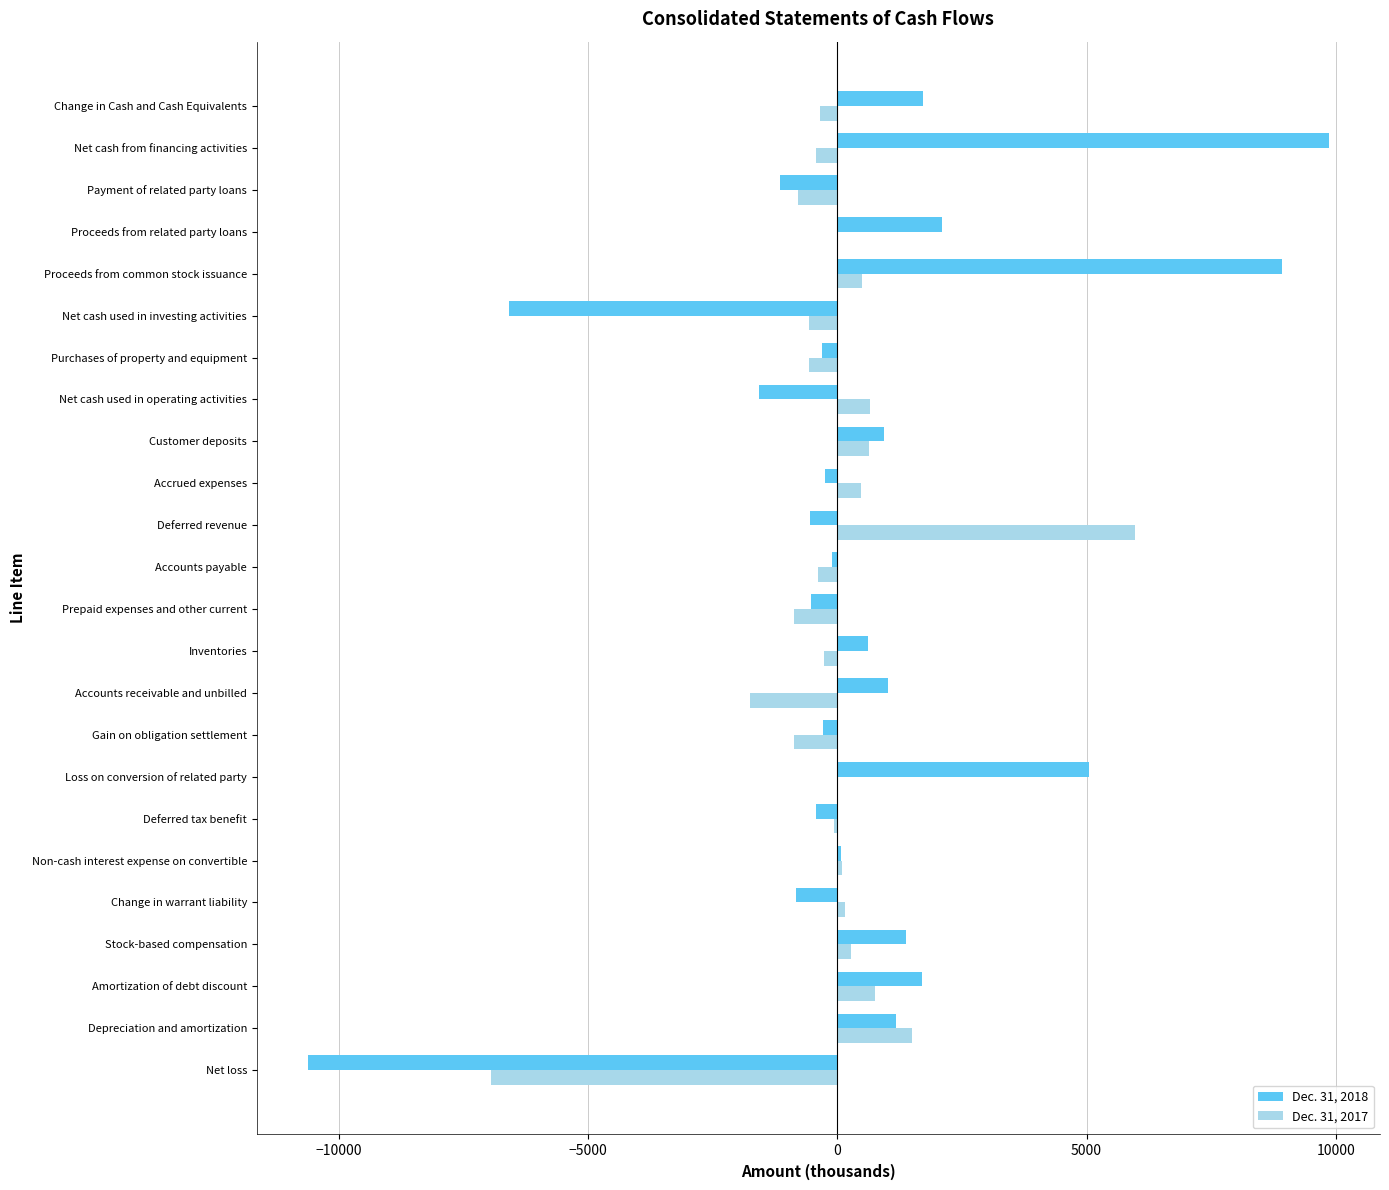

Between Depreciation and amortization and Accounts receivable and unbilled, which series saw the biggest shift?

Dec. 31, 2017